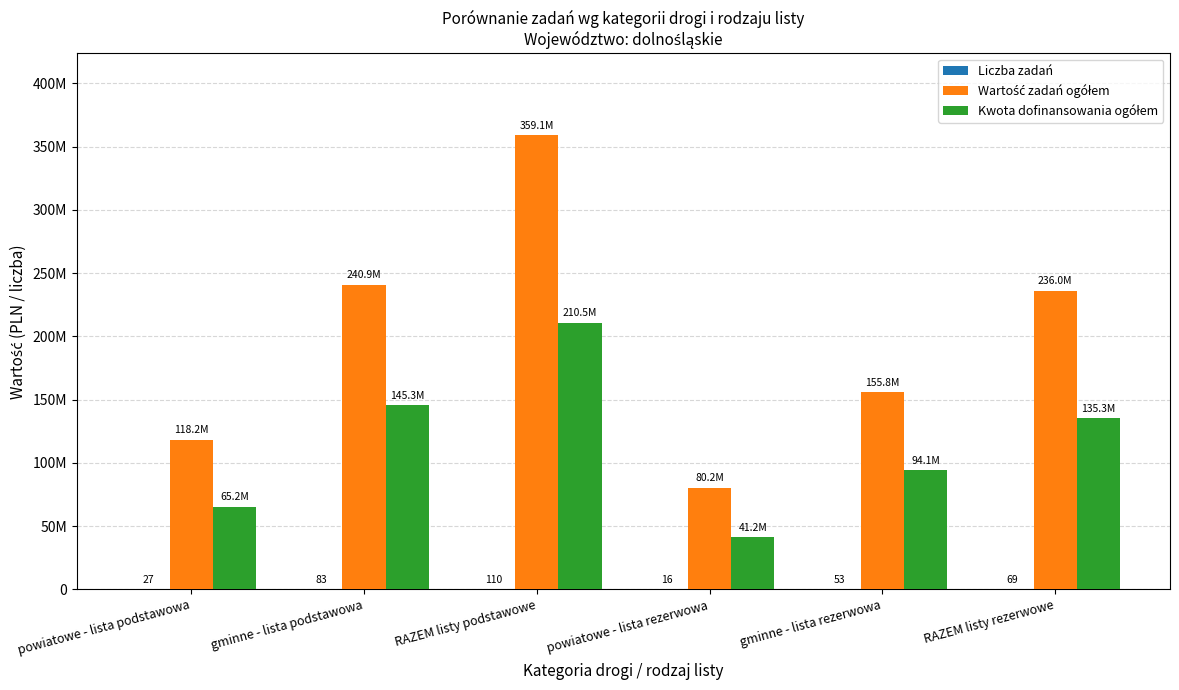

Are the bars grouped side by side (vs. stacked)?

Yes